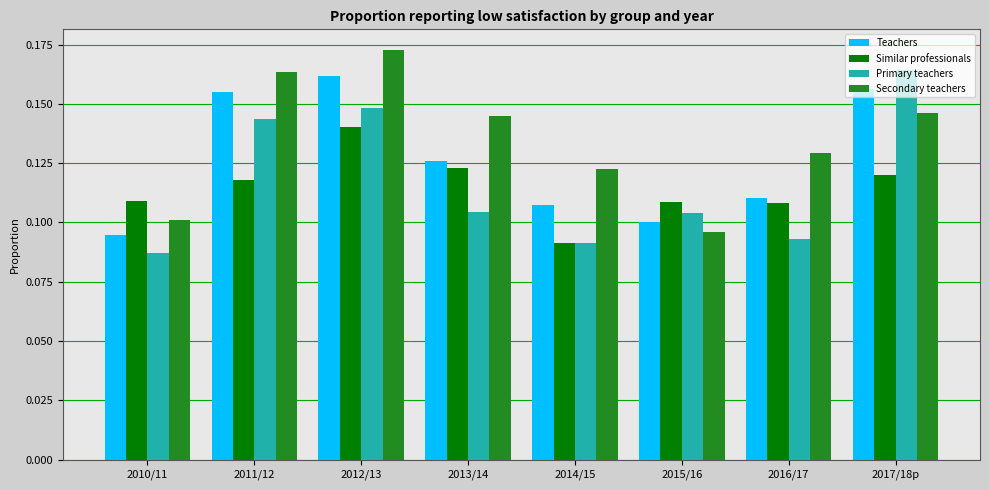

What are all the series names shown in the legend?

Teachers, Similar professionals, Primary teachers, Secondary teachers